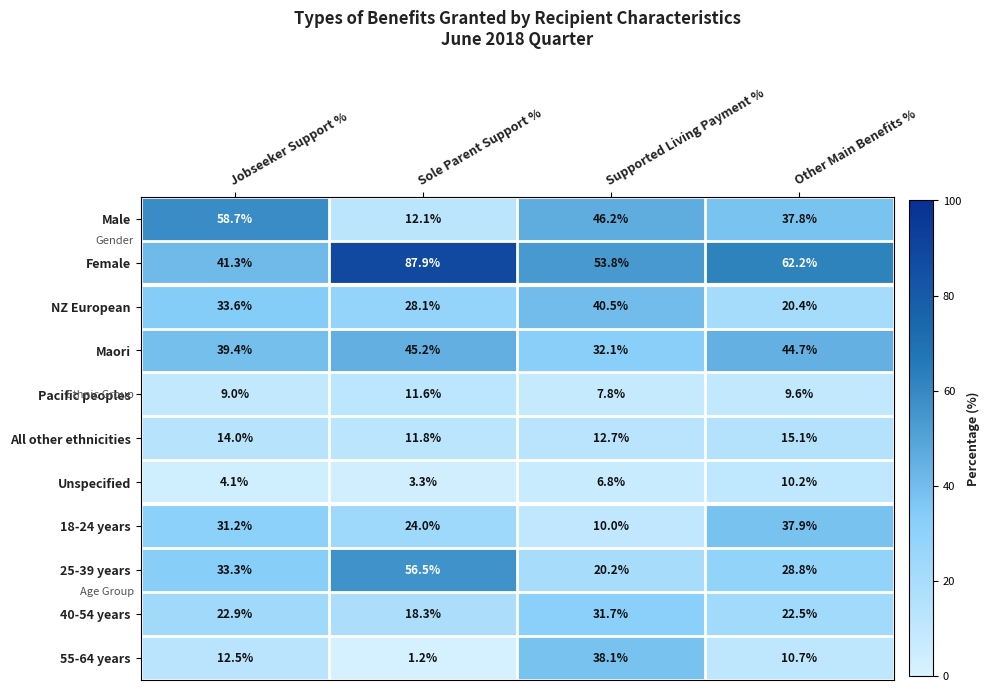

What is the difference between the second highest and second lowest values in the Female series?

8.4